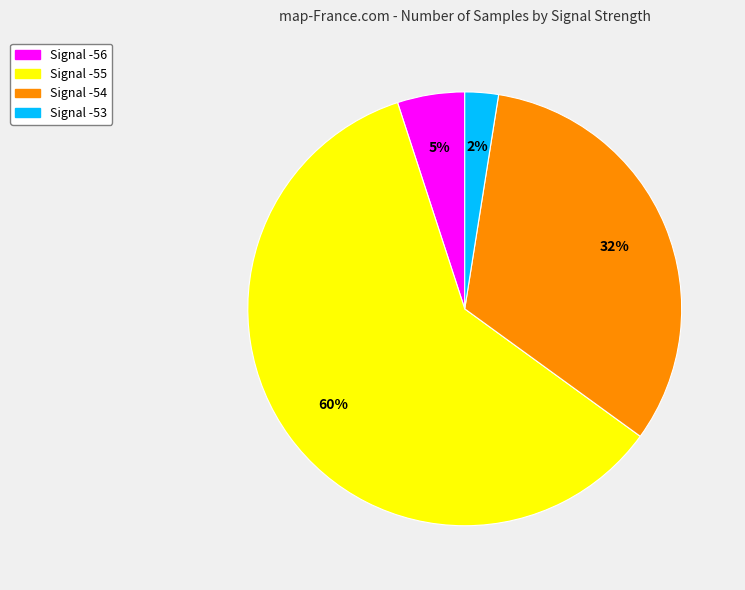

Is there any slice that represents more than half of the pie?

Yes